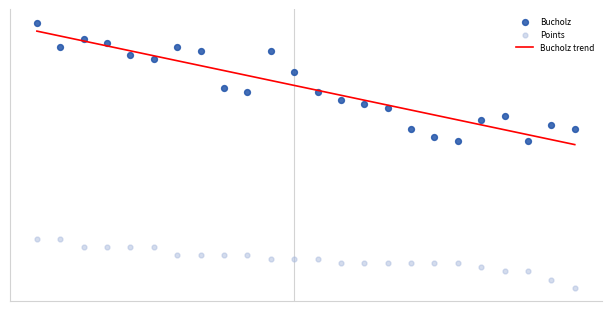

Which series has the largest Y range (max minus min)?

Bucholz